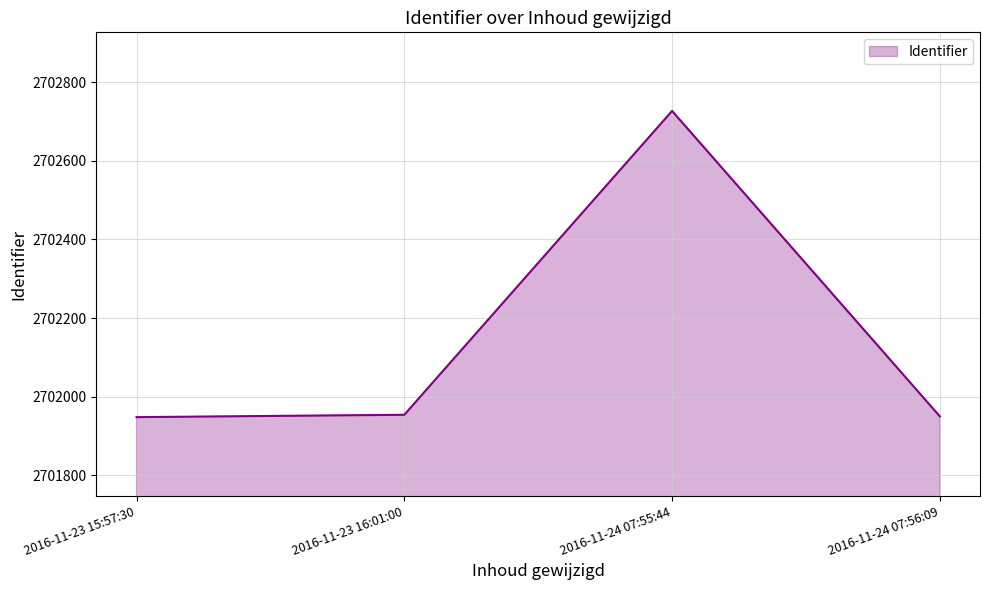

True or false: the data has more than 0 interior local peaks.

True